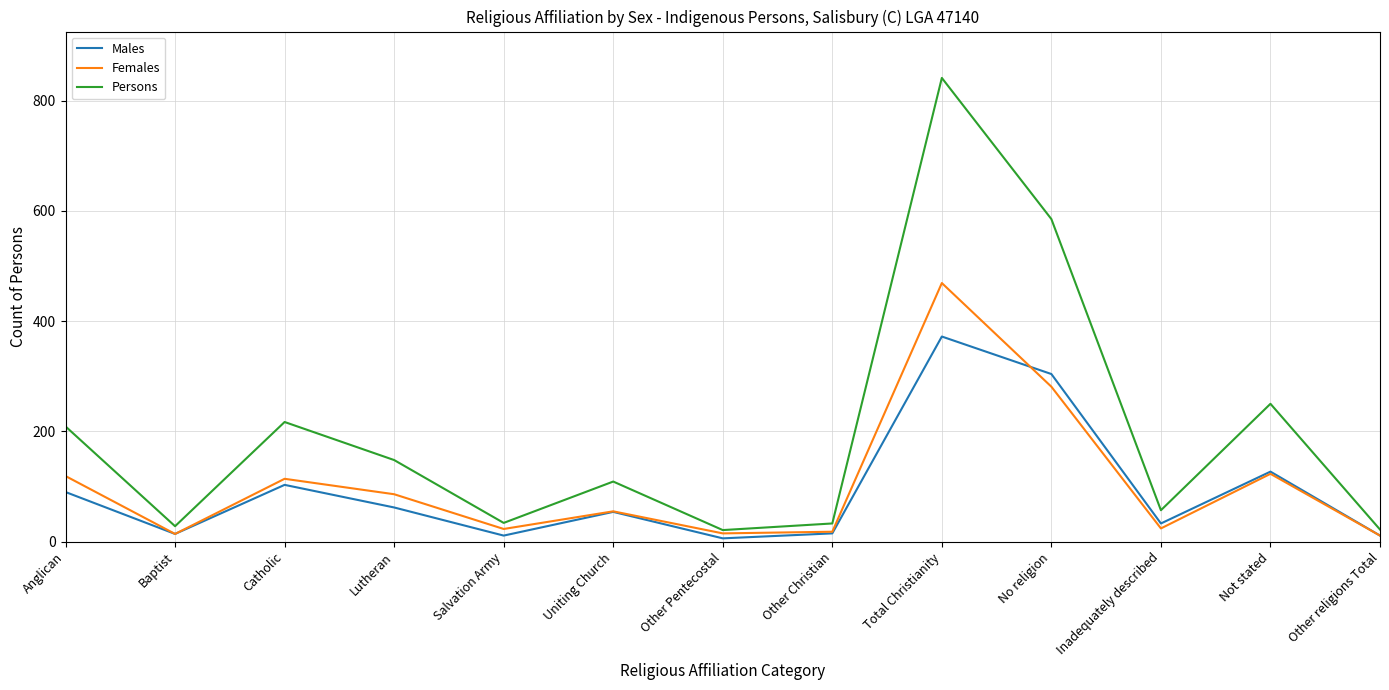

Which series changed the most between Baptist and Uniting Church?

Persons